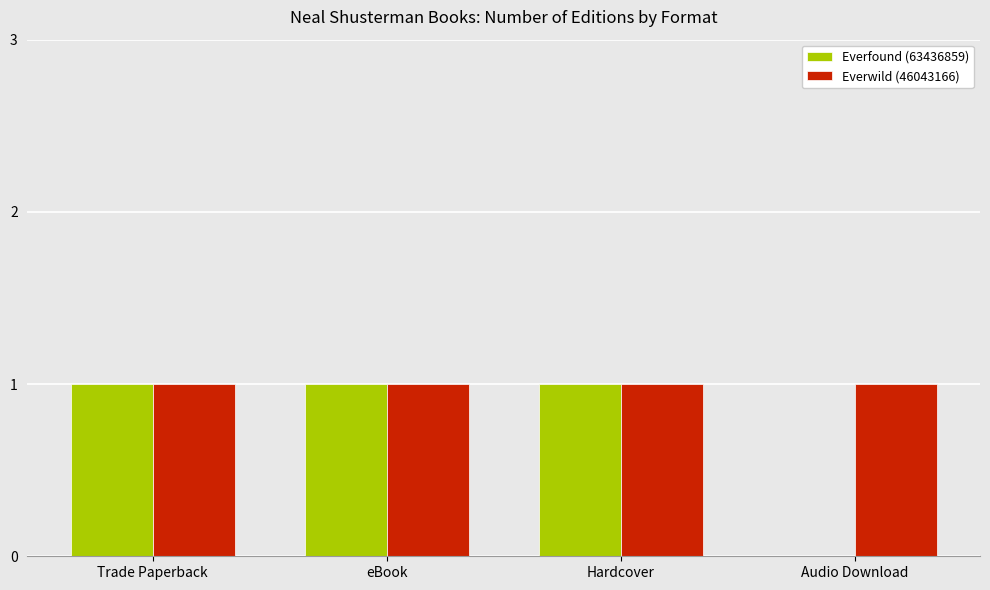

Which series changed the most between Trade Paperback and Audio Download?

Everfound (63436859)